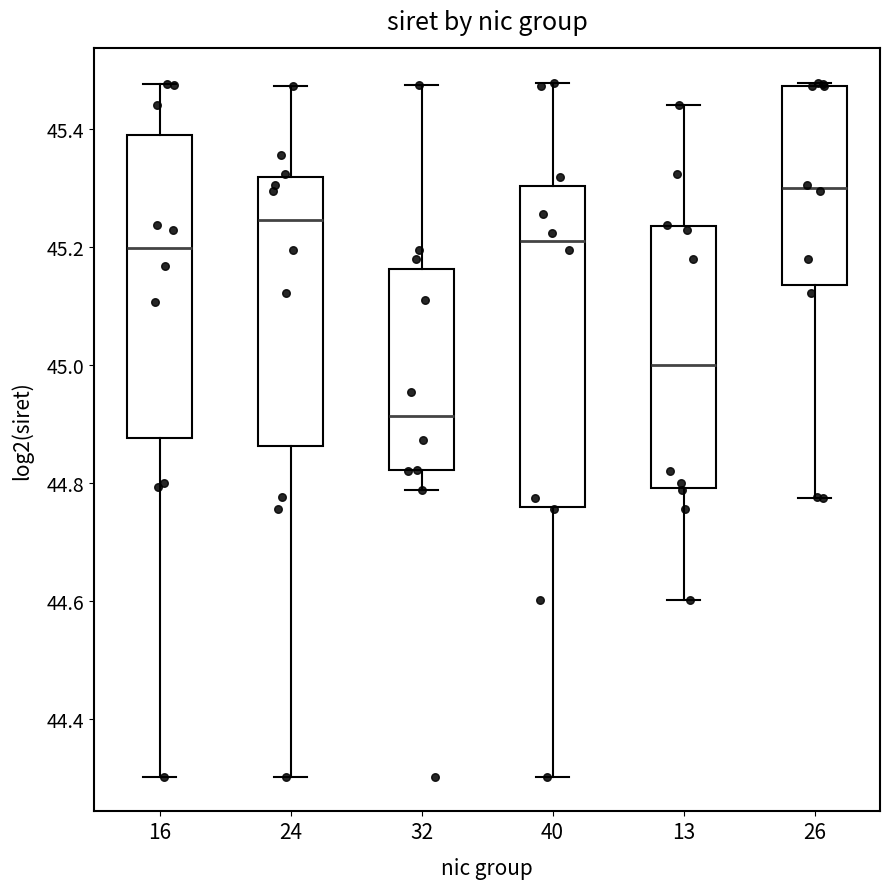

Where is the upper edge of the box at x = 13 on the y-axis? The values are not printed on the chart, so give them approximately, as read against the axis.

45.24